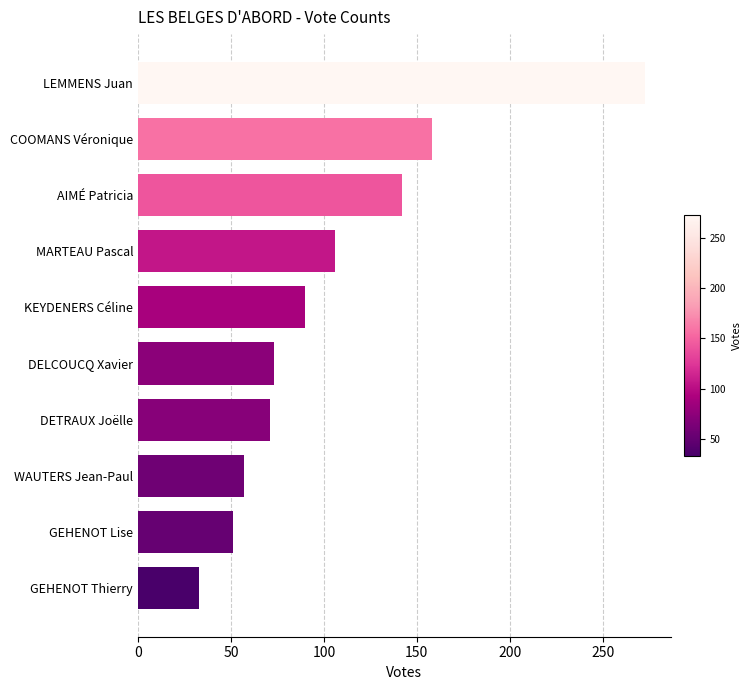

Does the chart contain stacked bars?

No